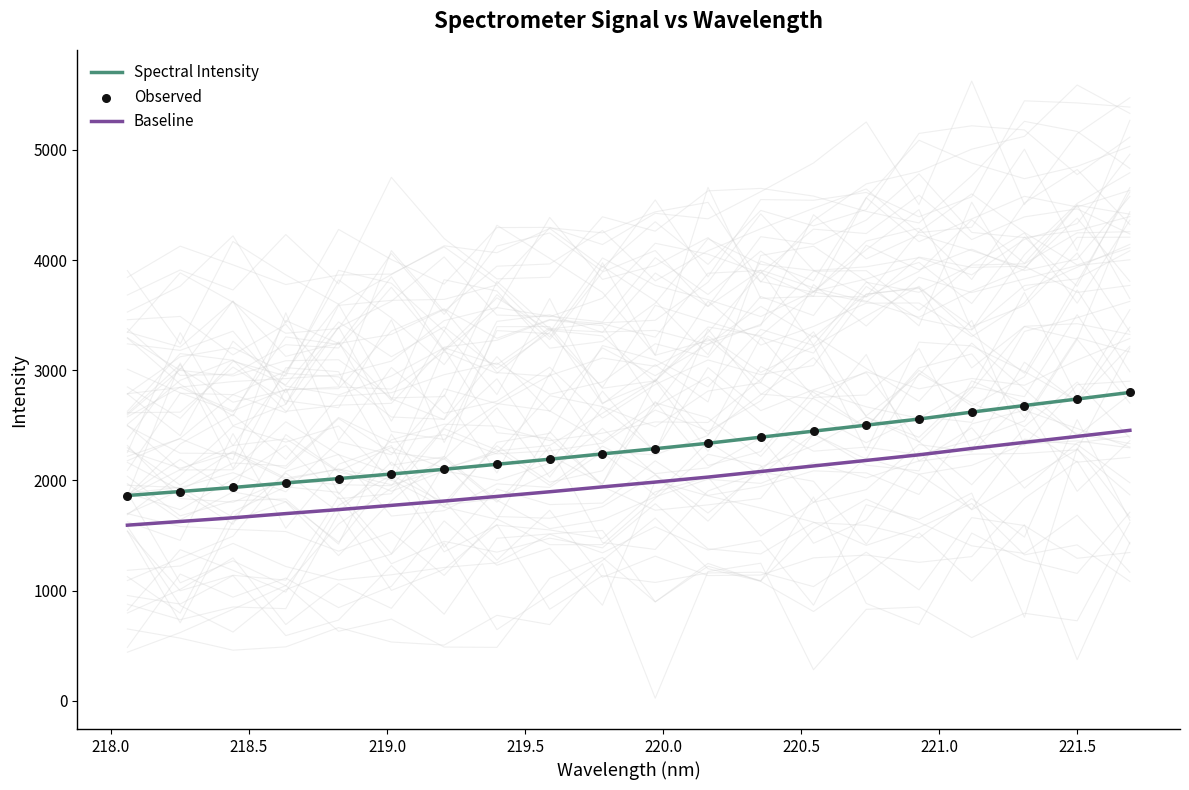

Which series has the largest total across all categories?

Spectral Intensity